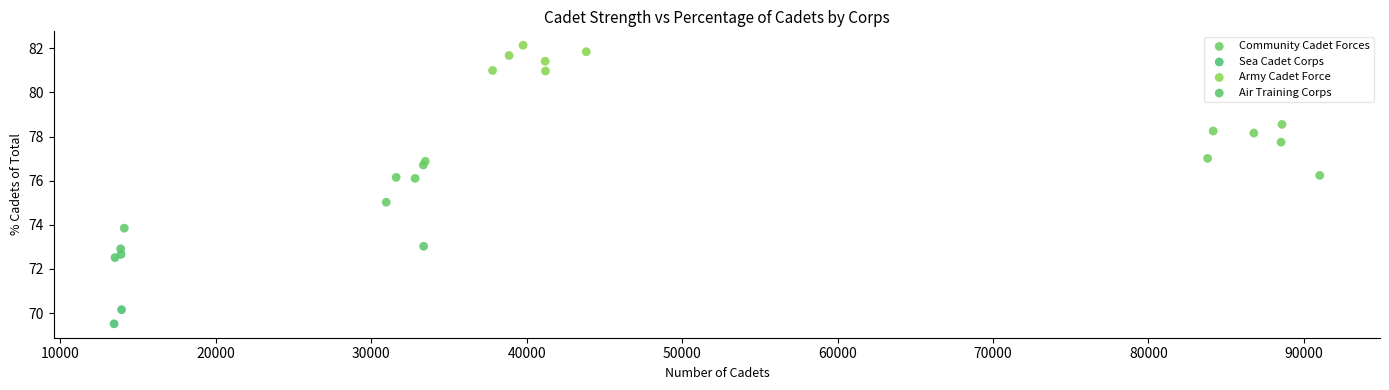

Which series contains the lowest Y value?

Sea Cadet Corps